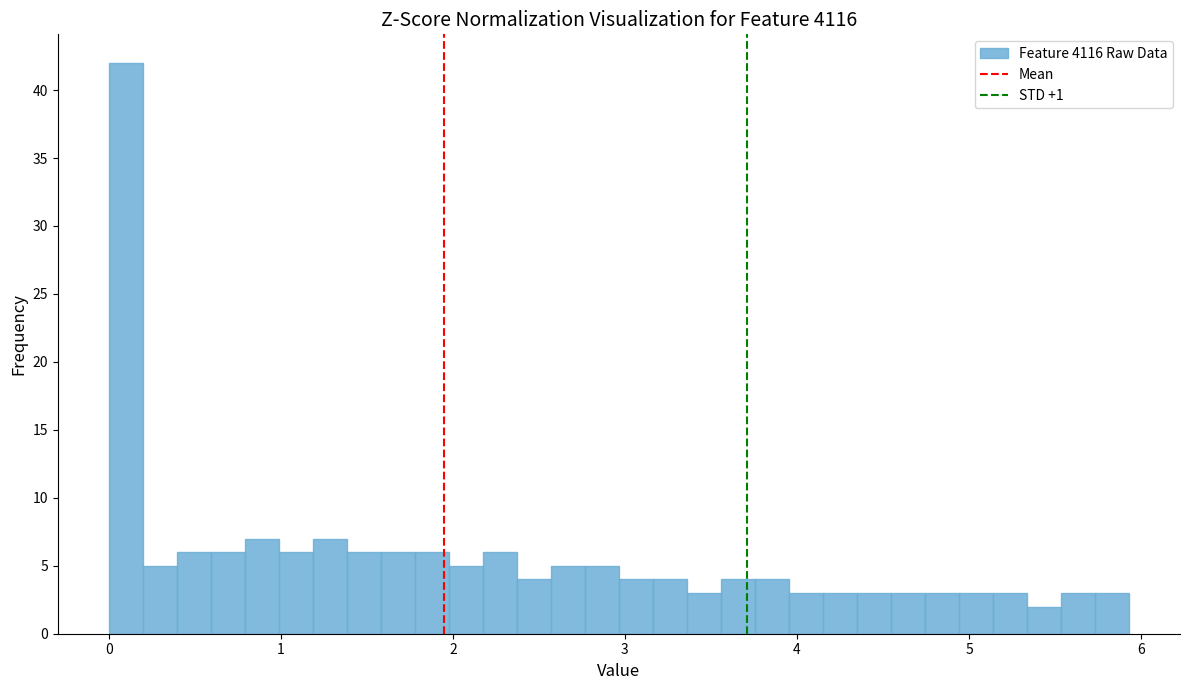

Read against the x-axis, roughly where is the centre of the tallest bar?

0.1